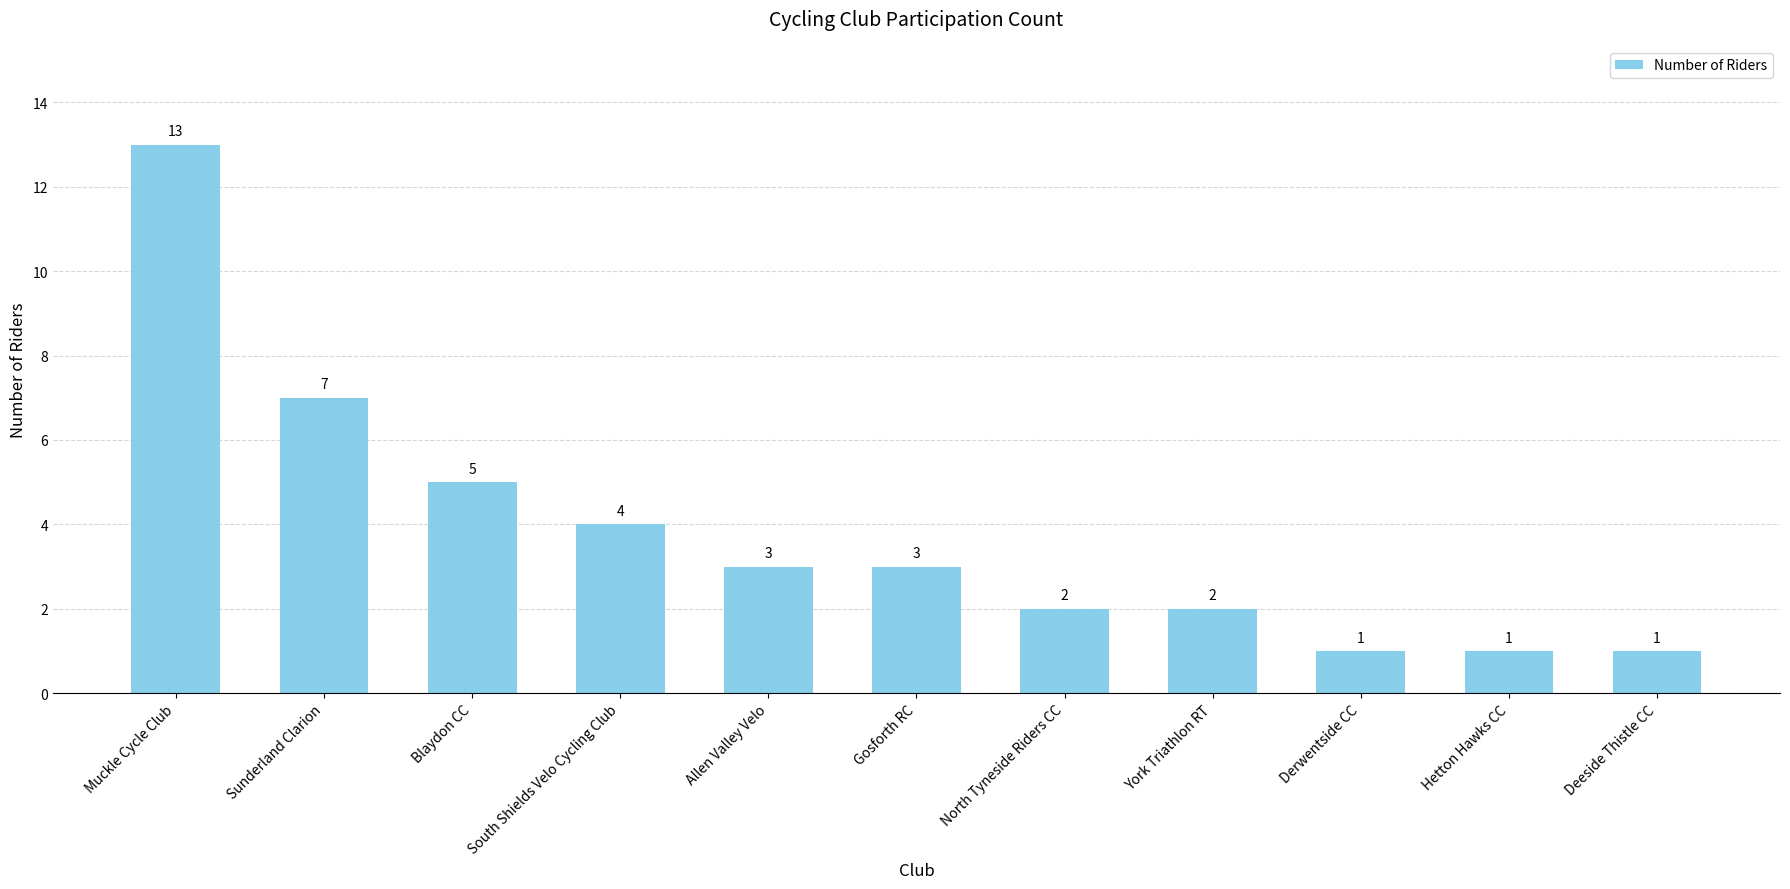

True or false: the data shows 3 at Allen Valley Velo.

True